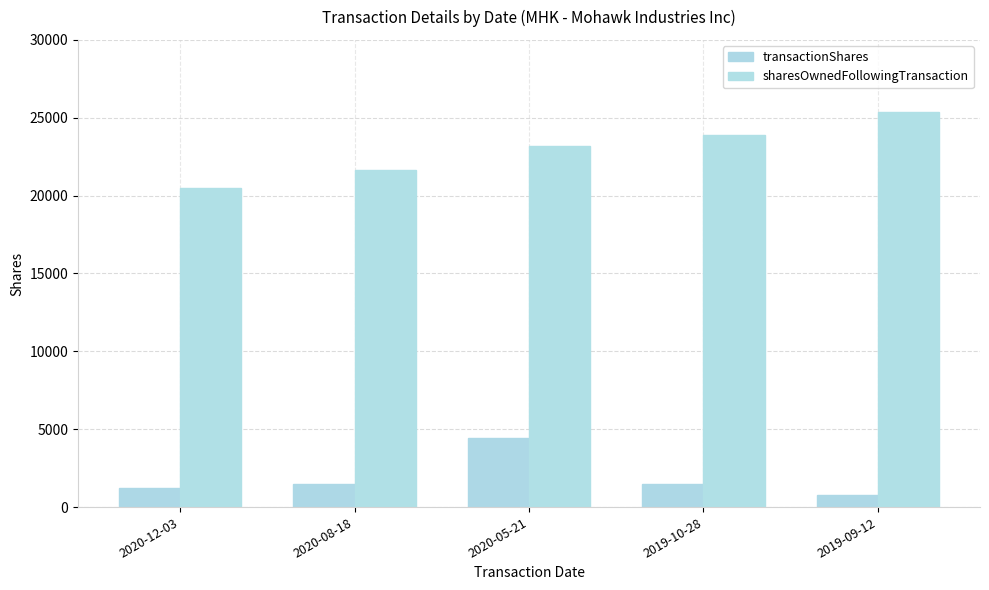

What is the value of the sharesOwnedFollowingTransaction bar at the 1st from the left?

20467